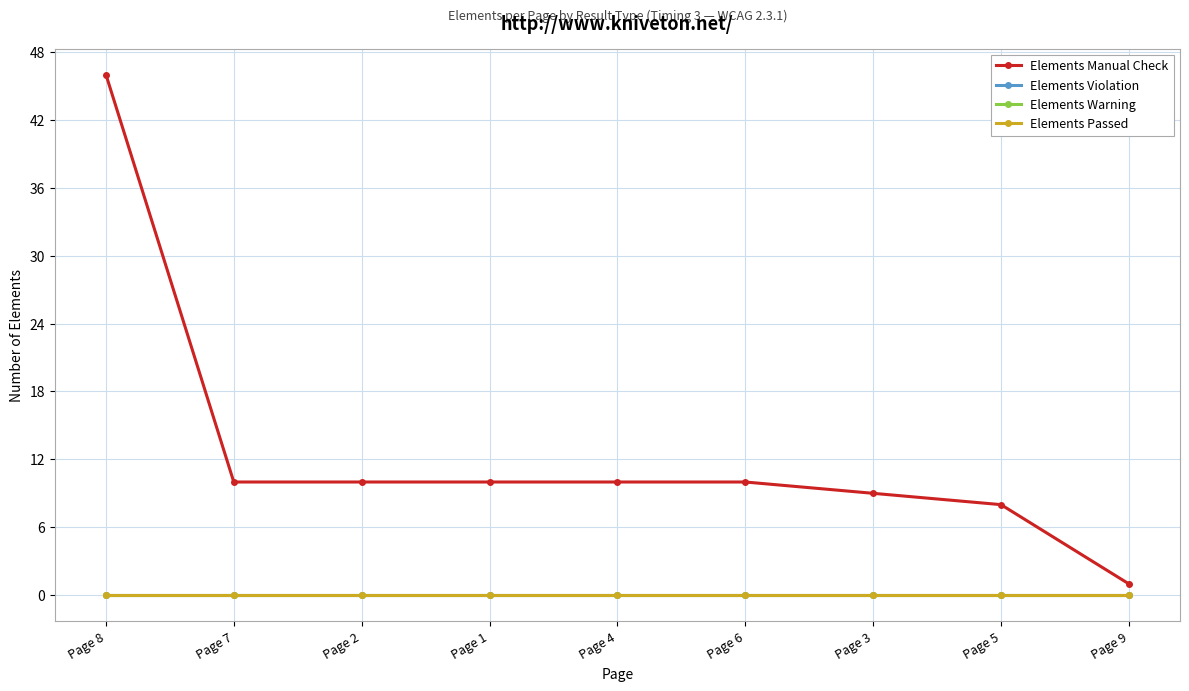

What is the total value across all series at Page 1?

10